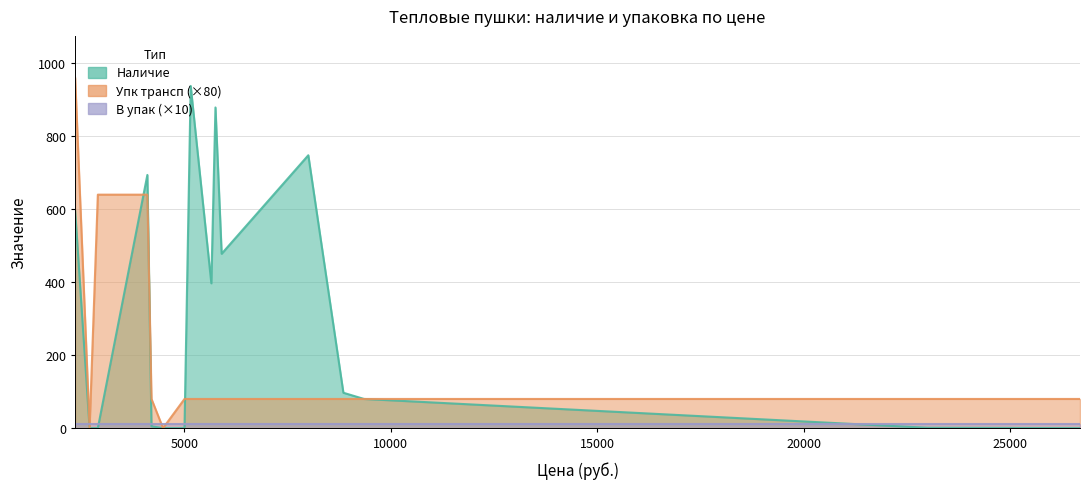

What is the value of the В упак point at the 14th from the left?

1